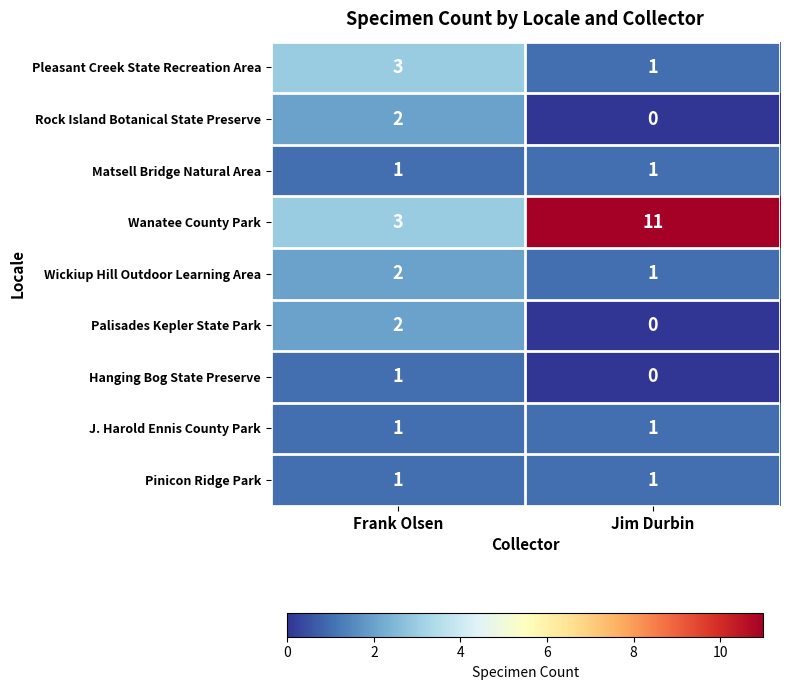

How many series are shown in this chart?

9